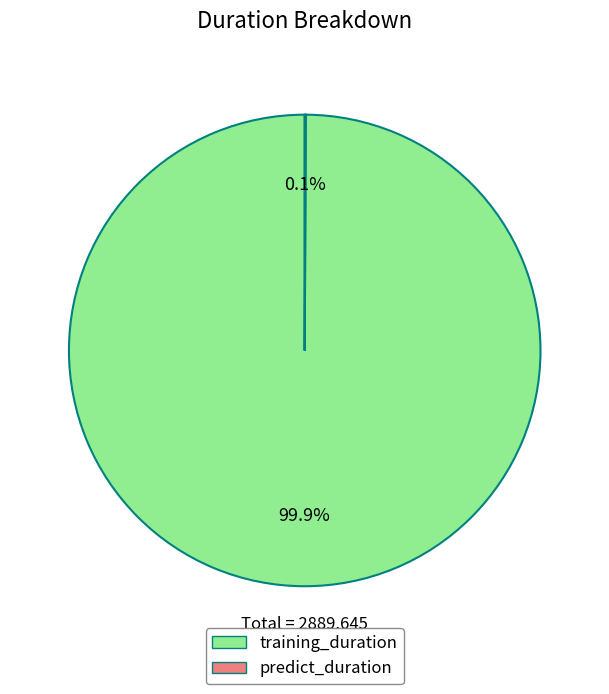

What is the largest slice in the pie chart?

training_duration